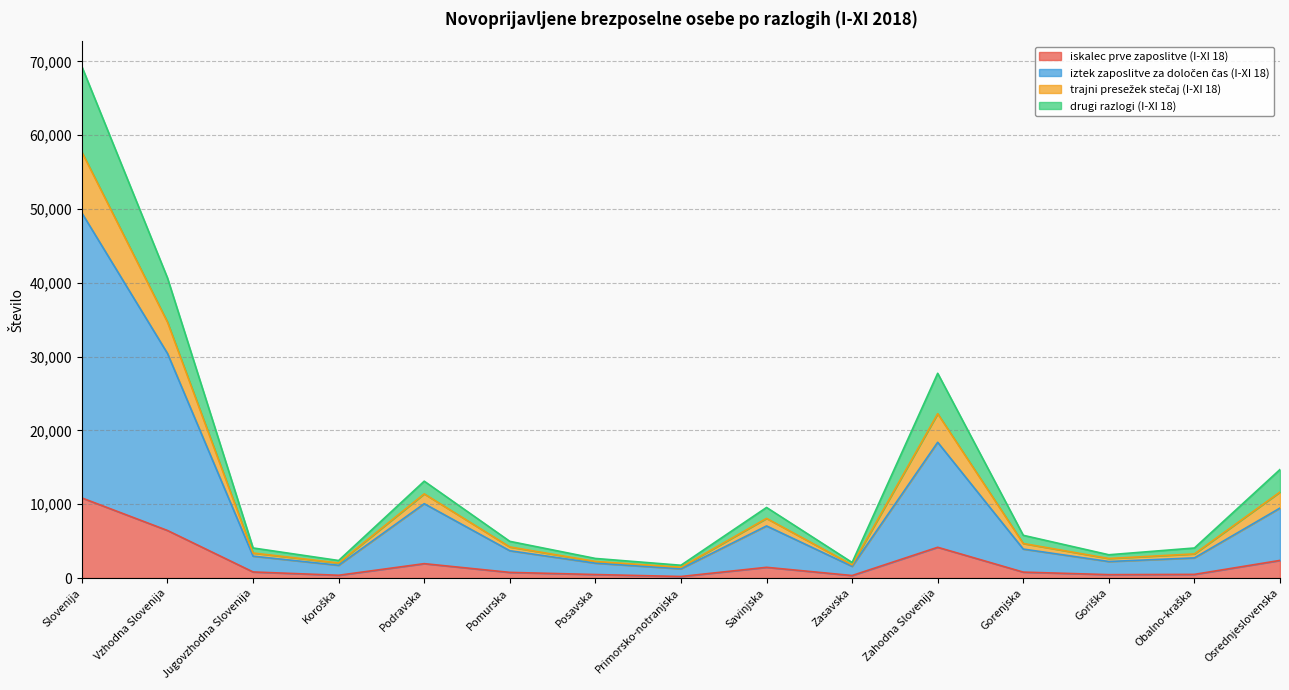

Which category has the highest value in the iskalec prve zaposlitve (I-XI 18) series?

Slovenija